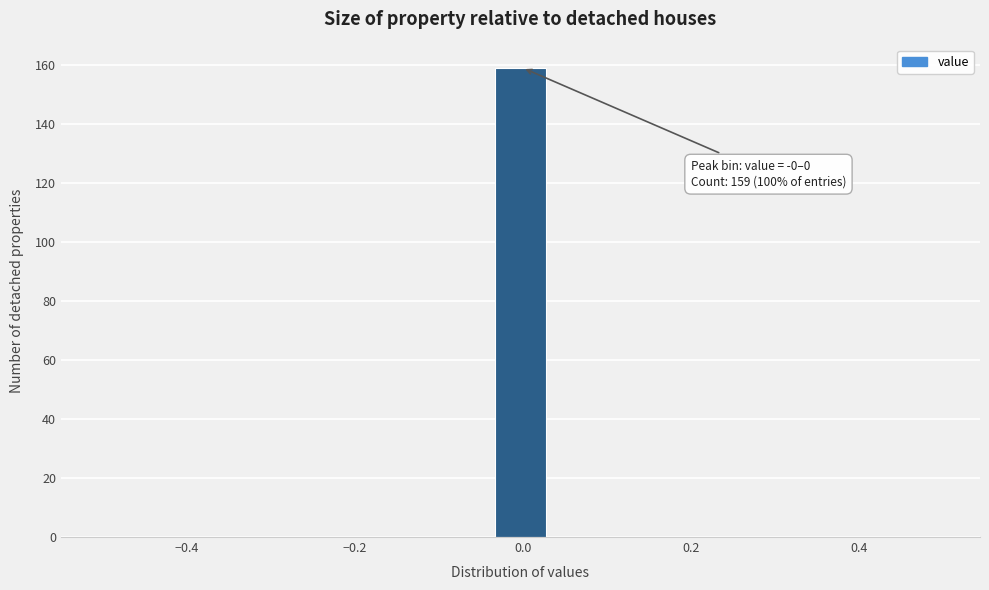

Read against the x-axis, roughly where is the centre of the tallest bar?

0.00